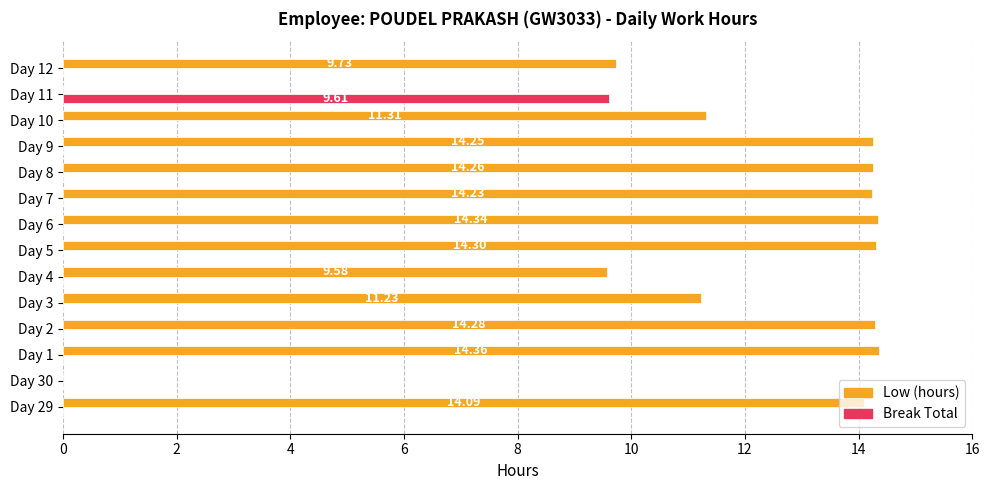

What is the sum of the Low (hours) values at Day 10 and Day 11?

11.3